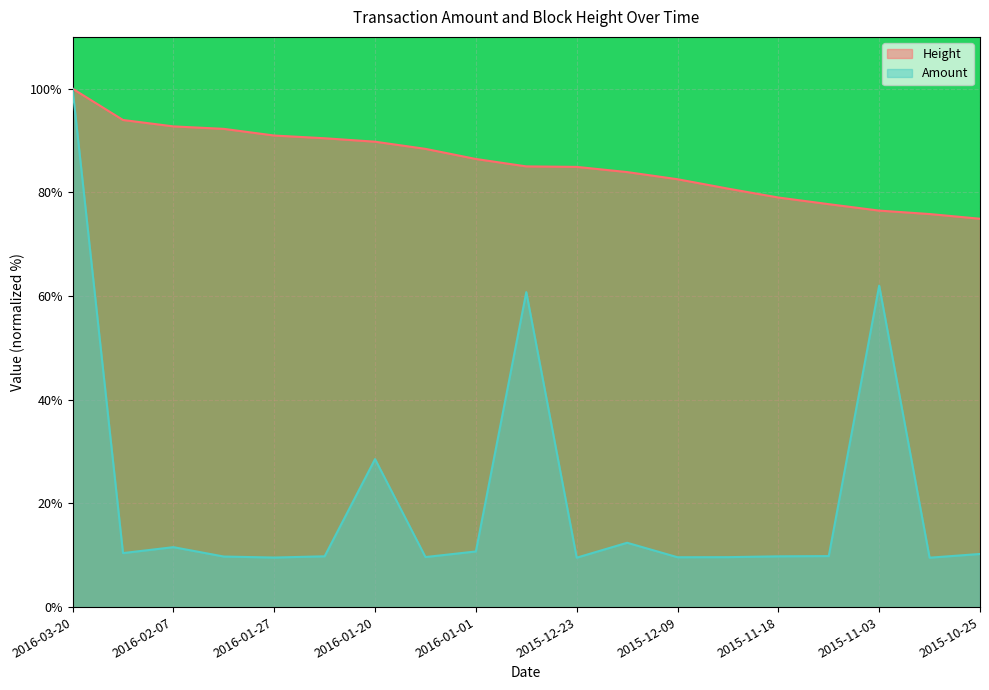

Where is the first local minimum for Amount?

2016-02-14